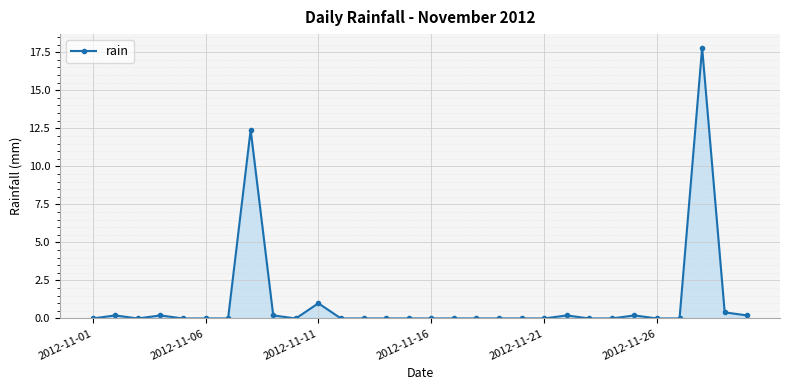

Reading left to right, transcribe all the data shown in this chart.

0.0	0.2	0.0	0.2	0.0	0.0	0.0	12.4	0.2	0.0	1.0	0.0	0.0	0.0	0.0	0.0	0.0	0.0	0.0	0.0	0.0	0.2	0.0	0.0	0.2	0.0	0.0	17.8	0.4	0.2